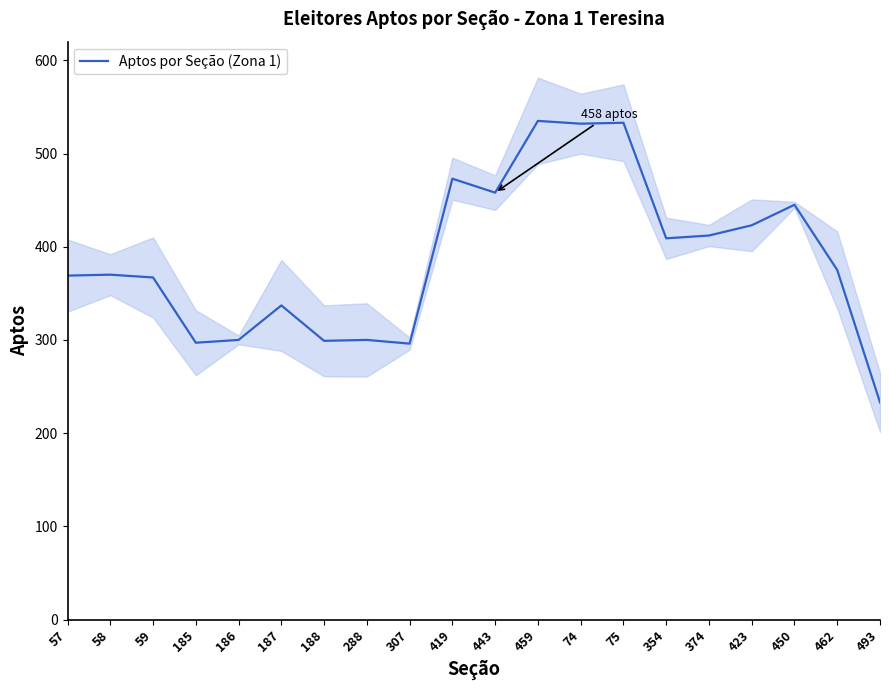

List the labels in order of value, largest first.

459, 75, 74, 419, 443, 450, 423, 374, 354, 462, 58, 57, 59, 187, 186, 288, 188, 185, 307, 493